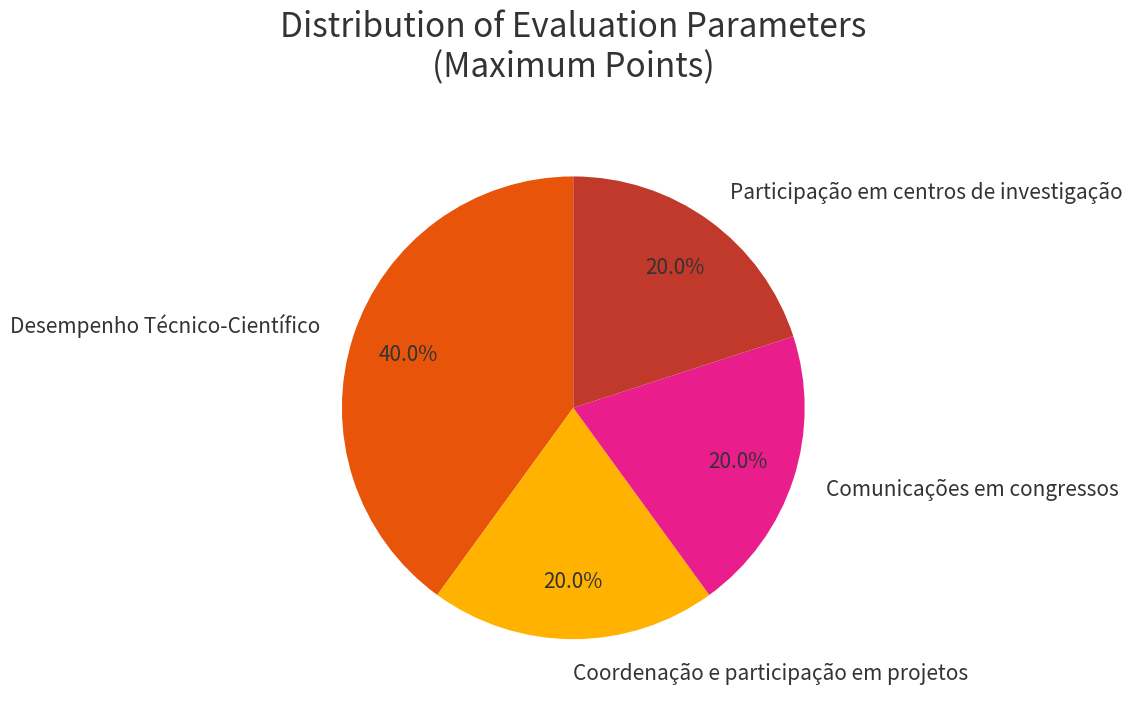

Count the number of slices in the pie.

4